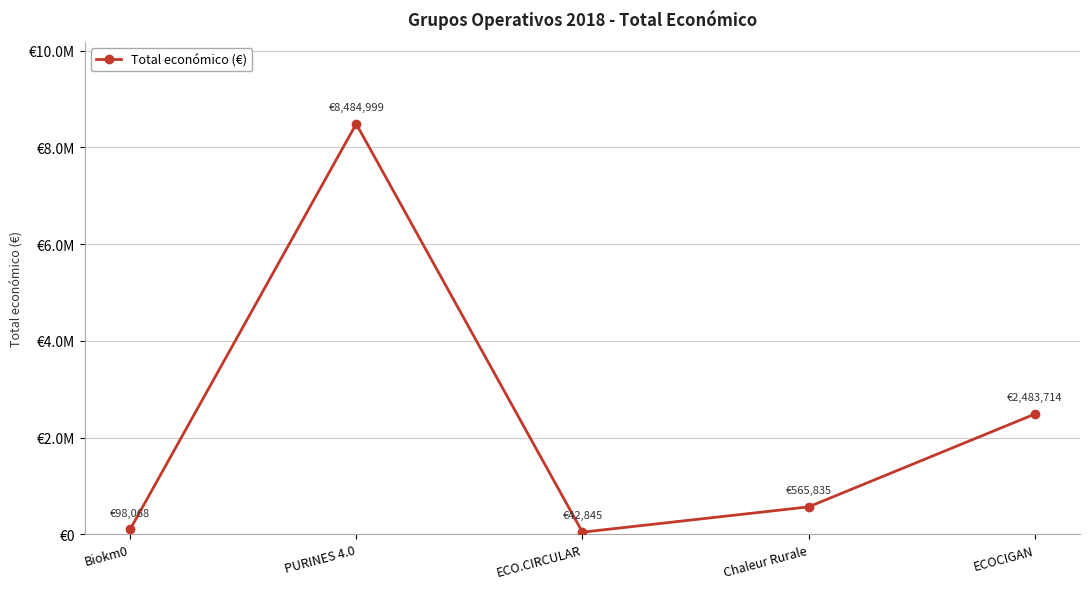

Does the chart display data point markers on the line(s)?

Yes